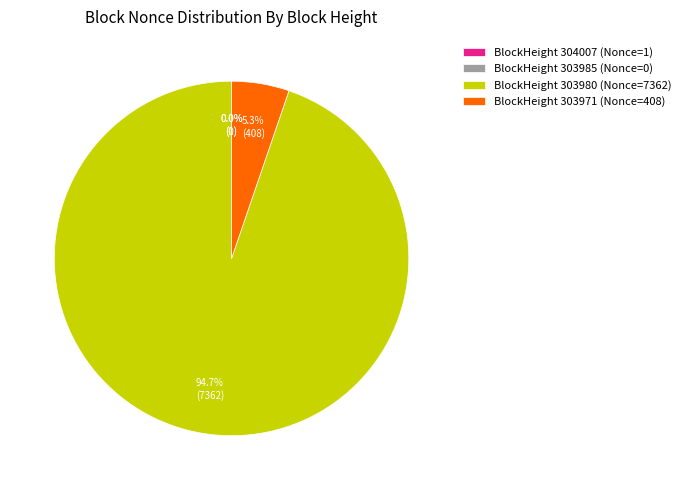

Is there a majority slice in this chart?

Yes